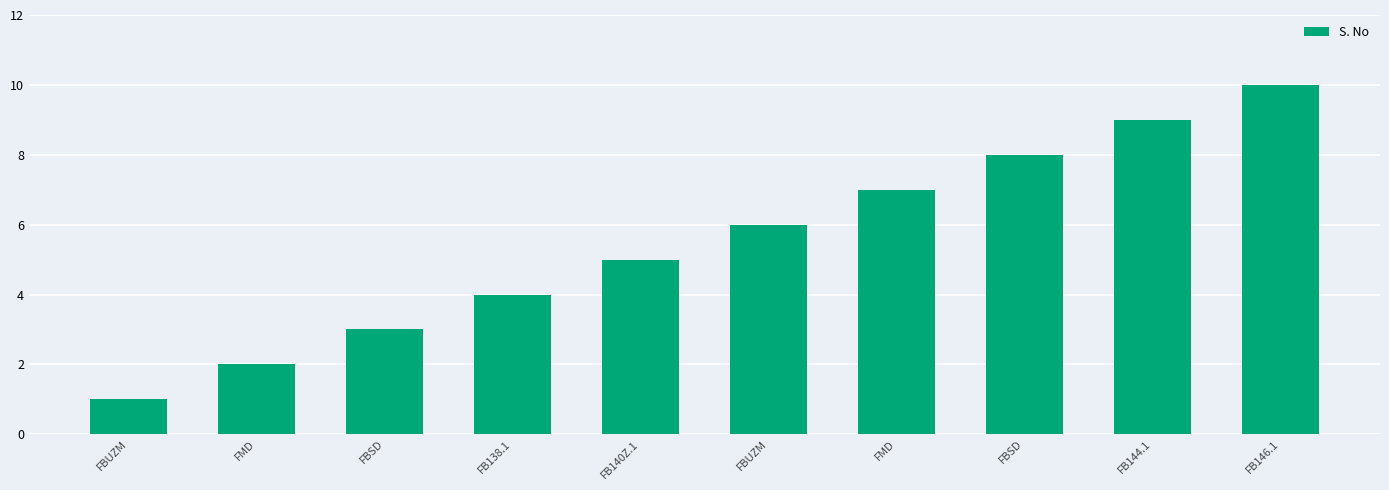

Count the number of categories in the chart.

10